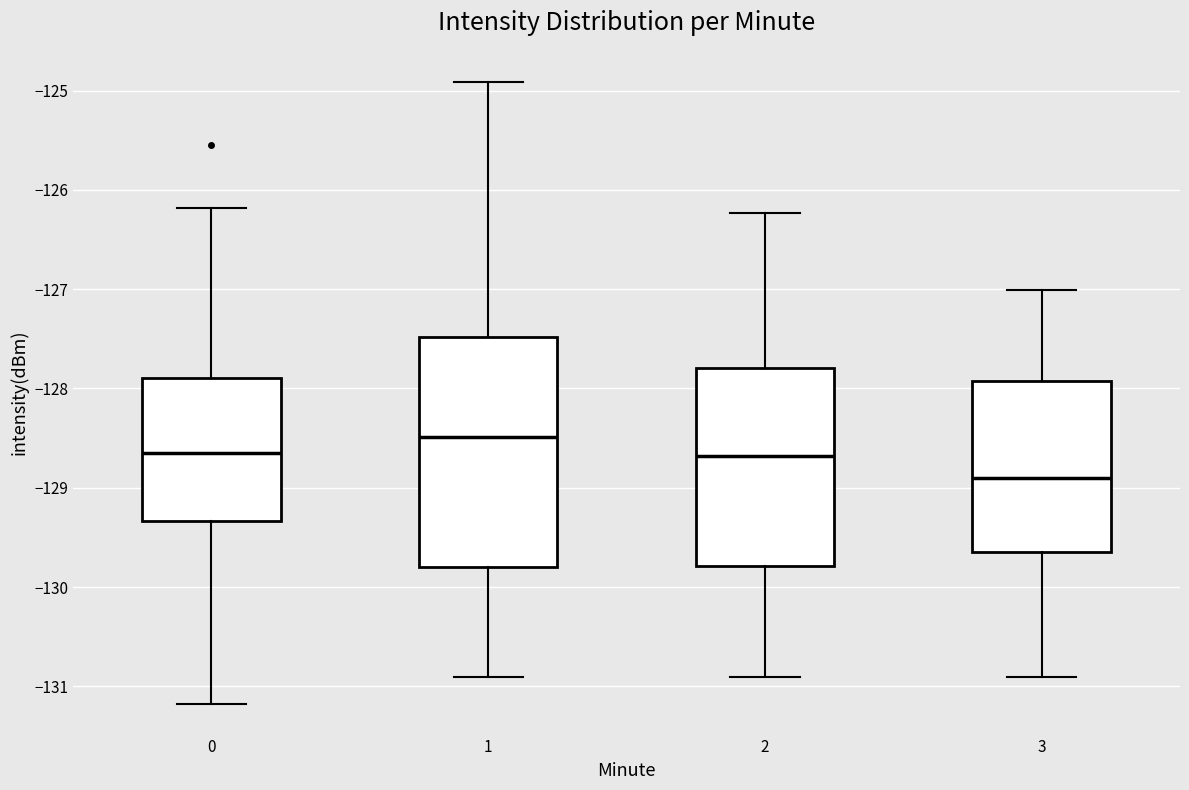

Where does the upper whisker of the box at x = 2 end on the y-axis? The values are not printed on the chart, so give them approximately, as read against the axis.

-126.2